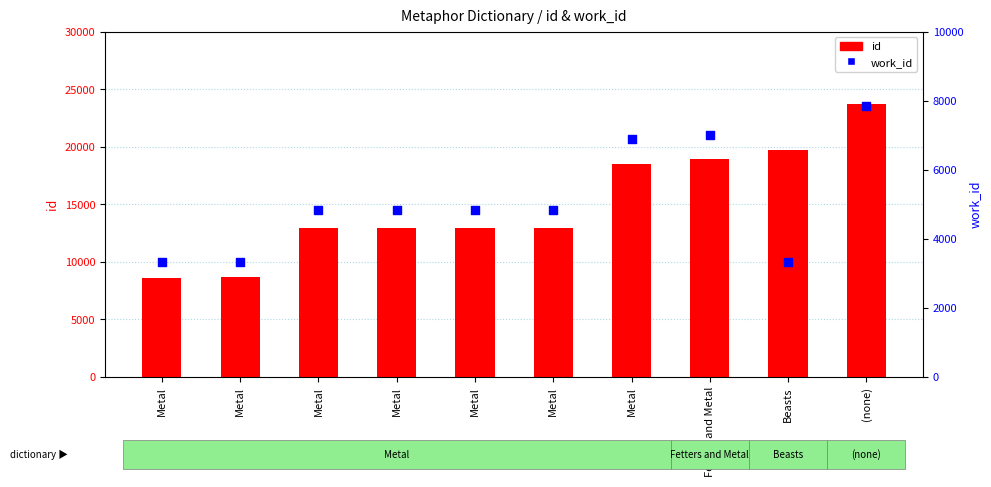

At which category is the sum across all series the highest?

(none)